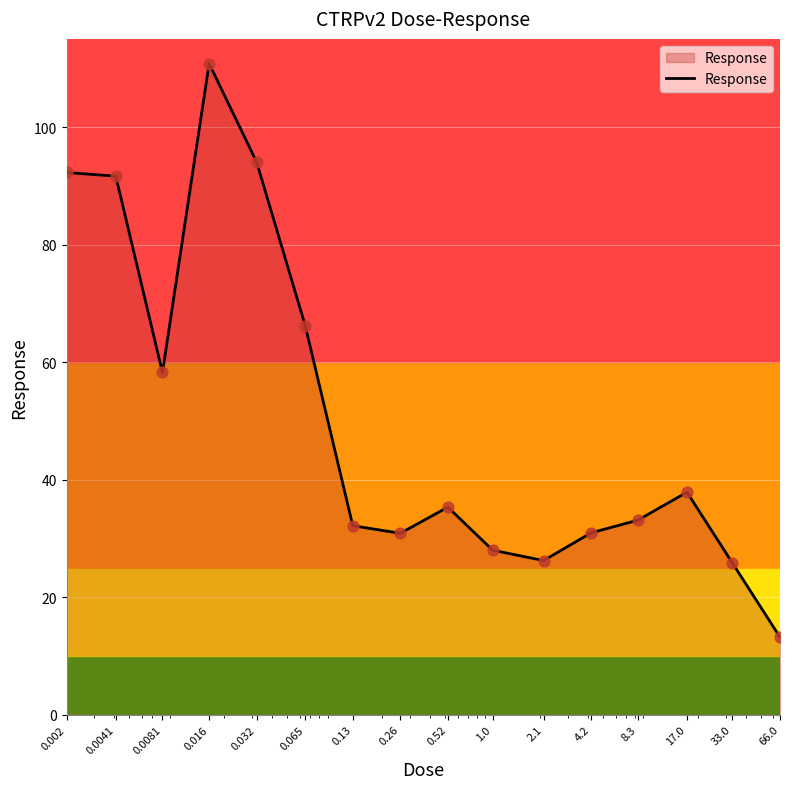

What is the greatest value displayed?

110.8